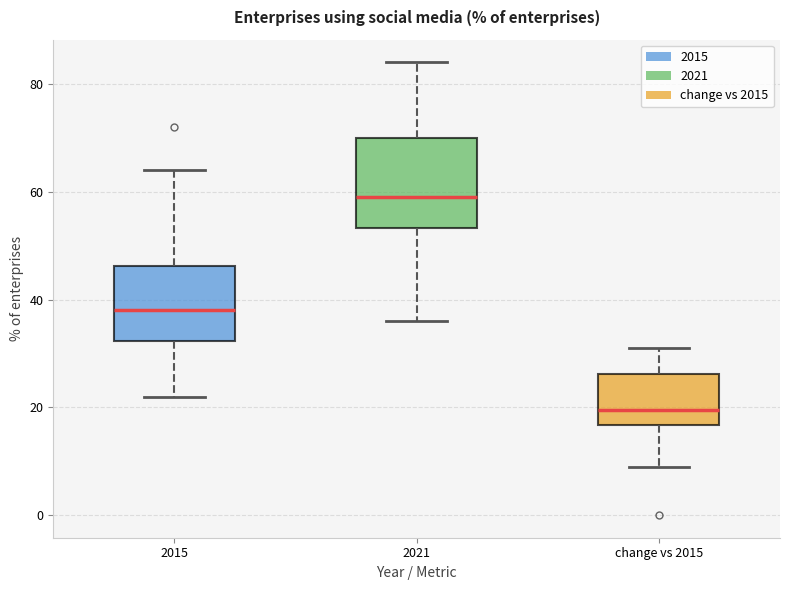

Which box's median line is the lowest?

change vs 2015